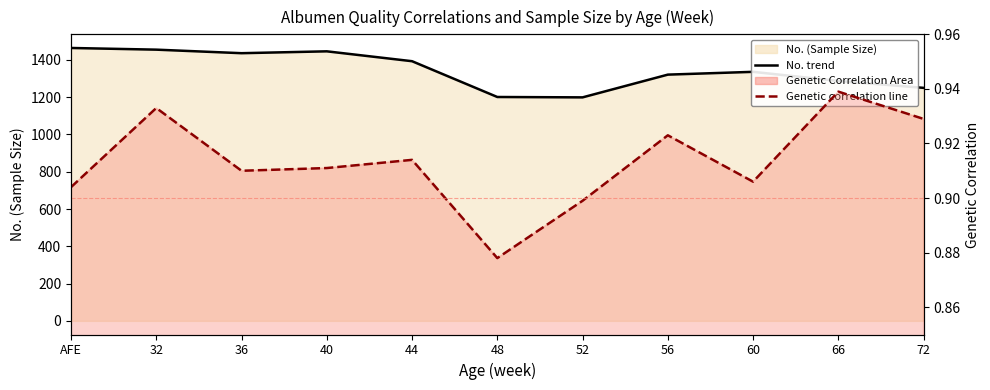

What is the smallest value displayed?

0.9